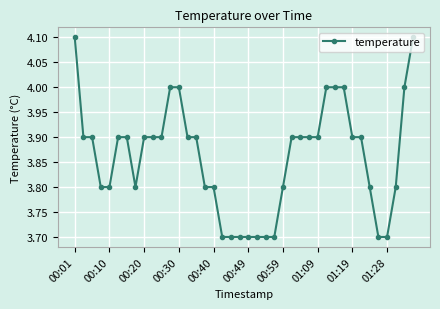

What is the difference between the second highest and second lowest values?

0.4